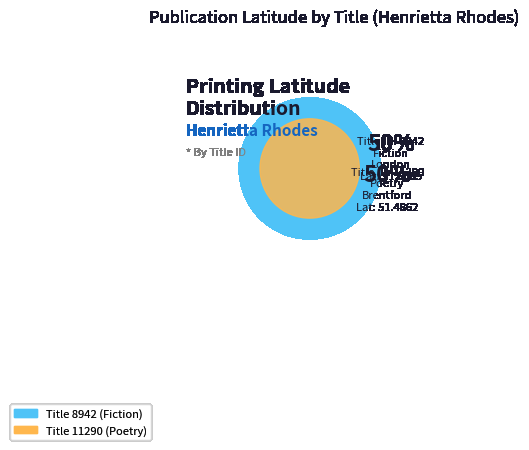

How many slices are in this pie chart?

2